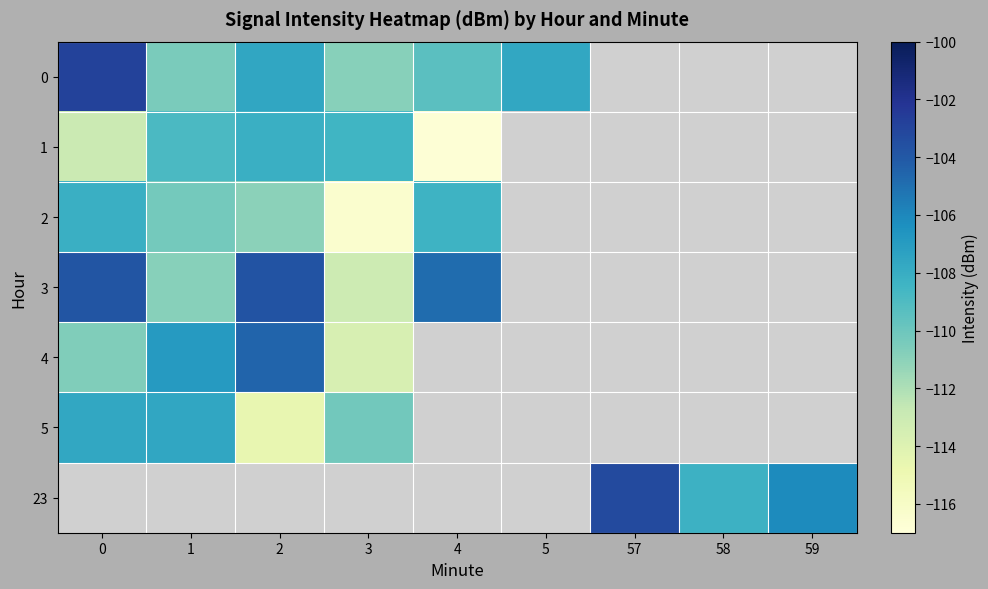

Rank the categories by 2 value from highest to lowest.

0, 4, 1, 2, 5, 57, 58, 59, 3